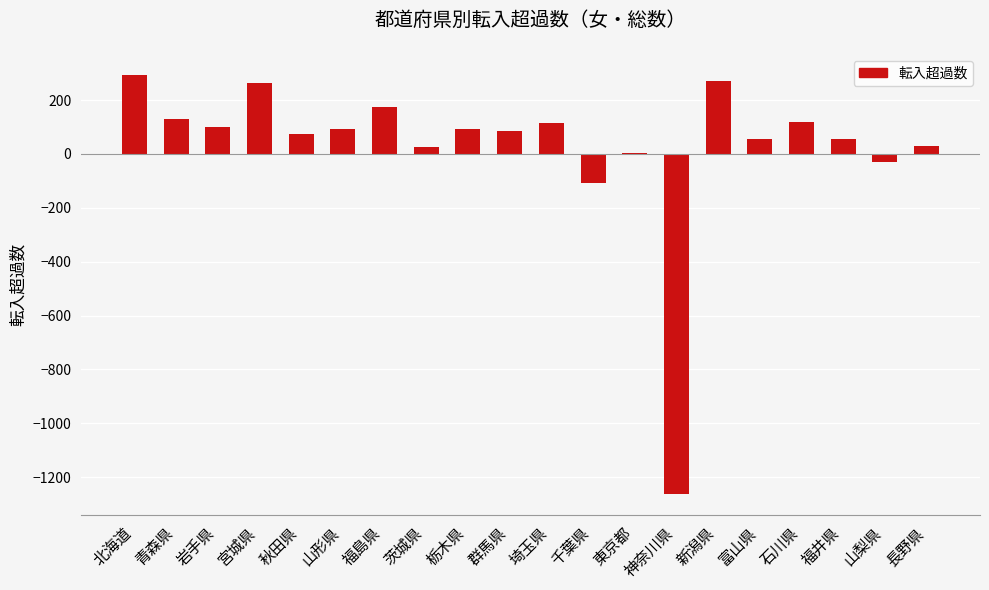

Are the bars horizontal?

No